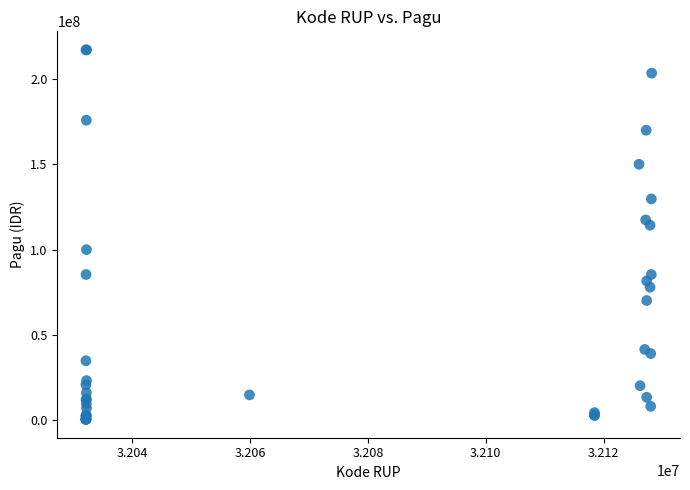

What Y value in the scatter plot is closest to 108830000?

114296000